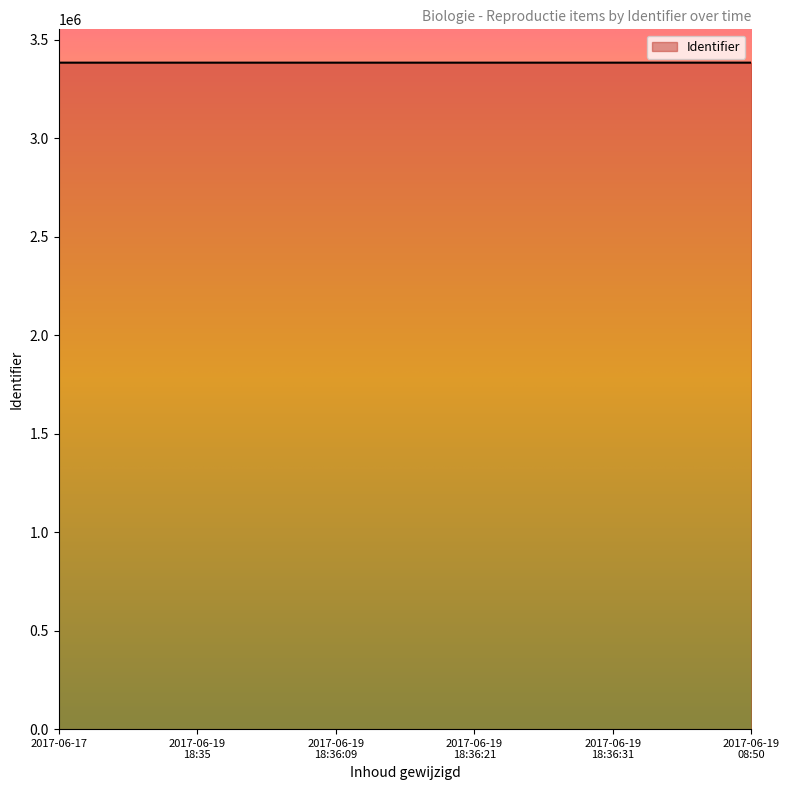

What is the maximum value shown in the chart?

3384321